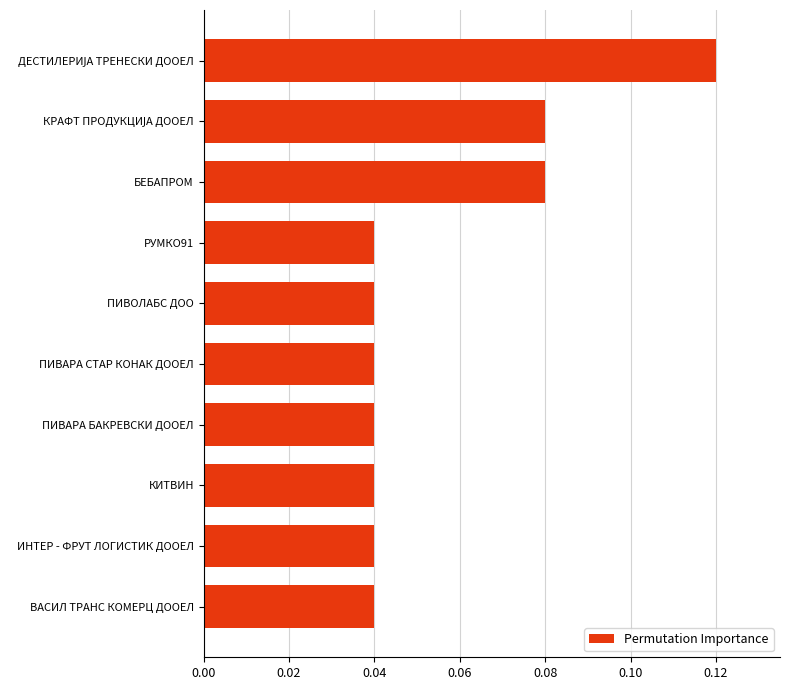

Is it true that the value at КИТВИН is 0.1?

False